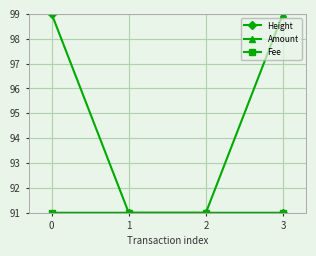

What is the spread (max minus min) of values at 0?

8